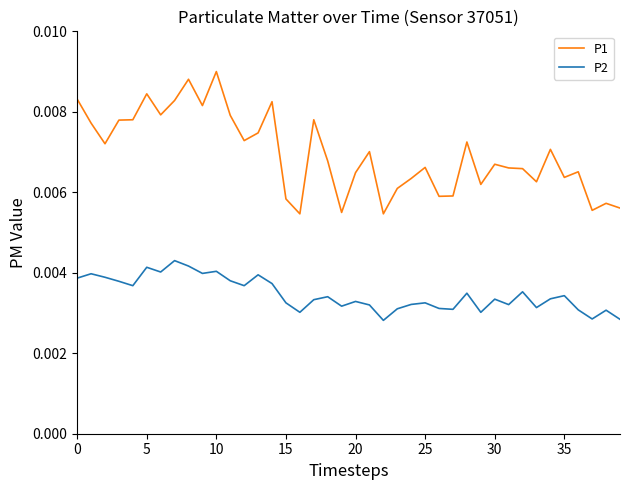

True or false: P1 and P2 intersect in this chart.

False